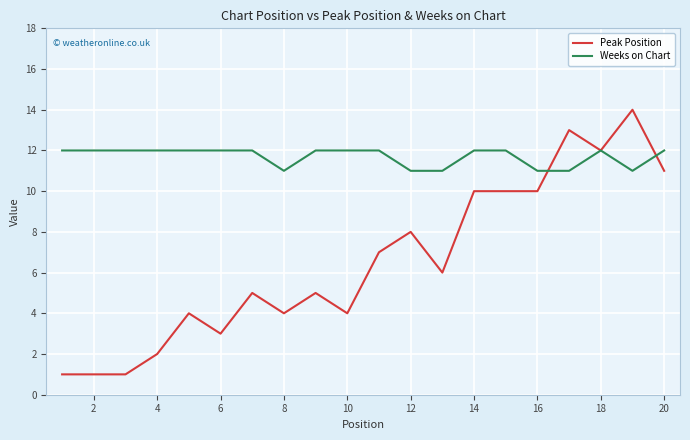

What is the difference between the maximum and second lowest values in the Weeks on Chart series?

1